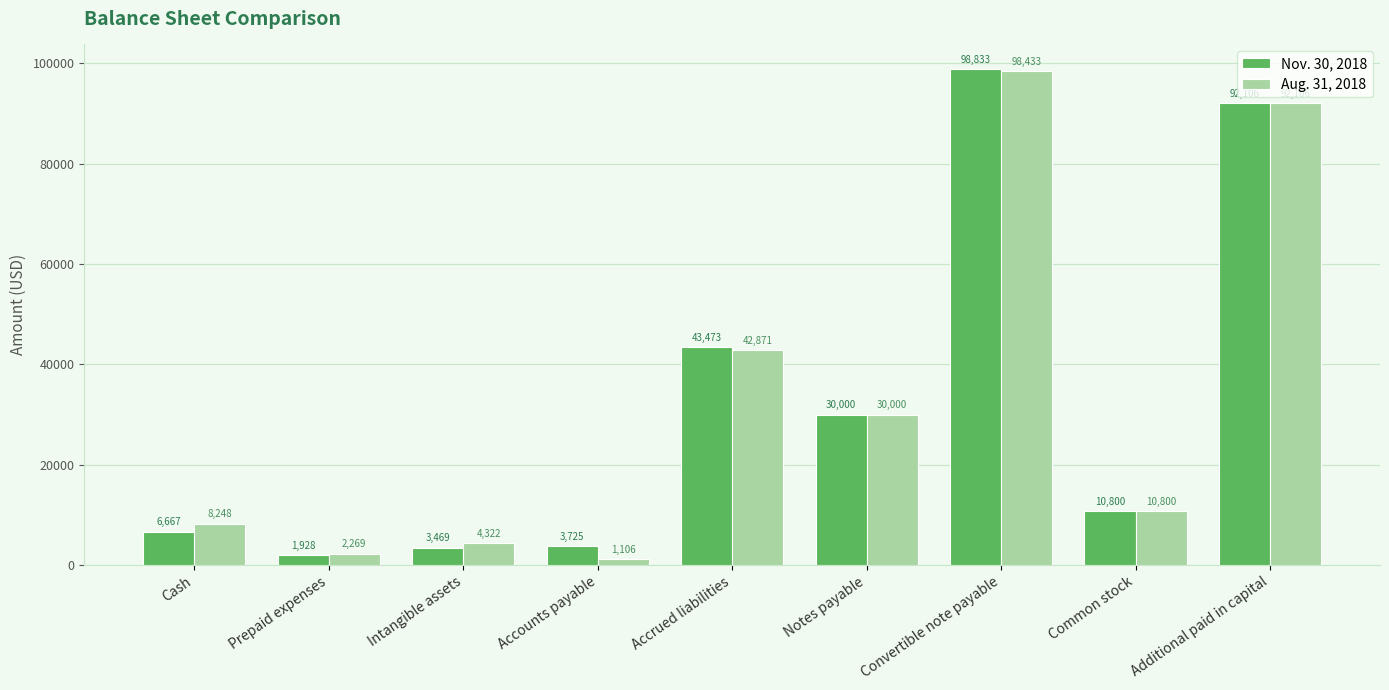

How many distinct data groups are displayed?

2